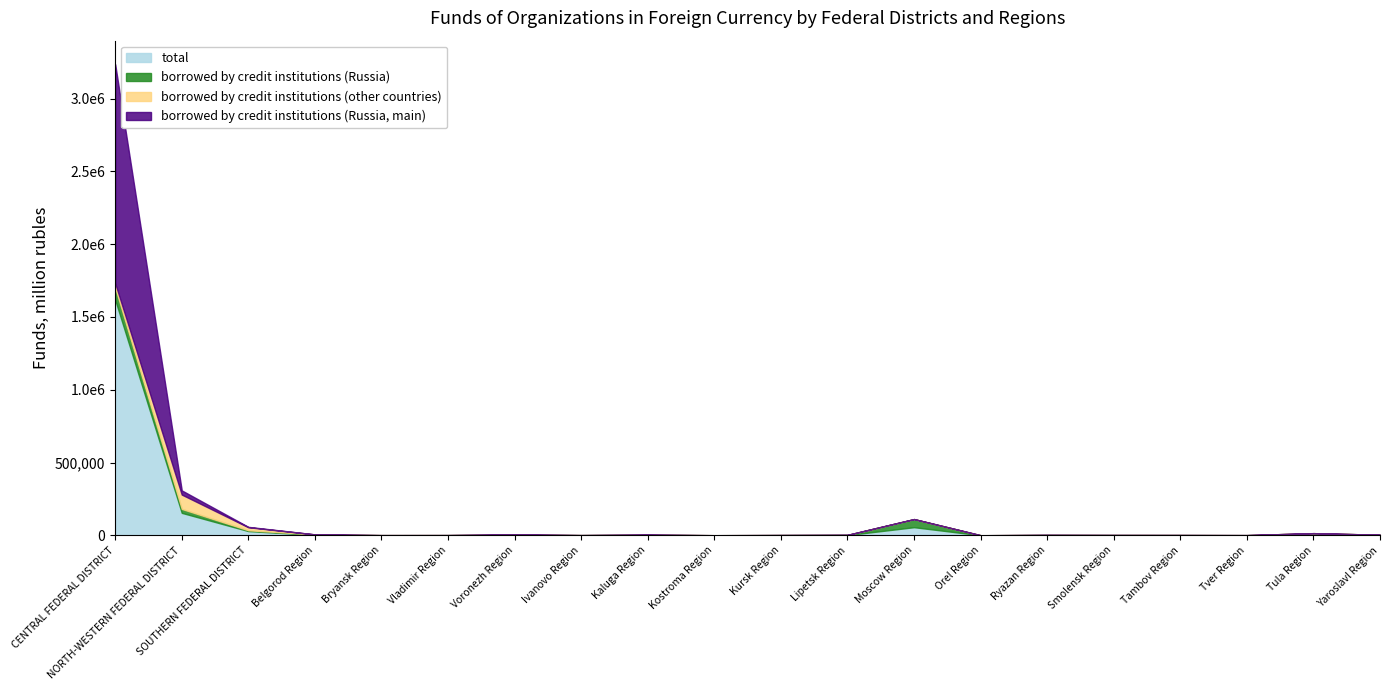

What is the value of the total point at the 13th from the left?

55800